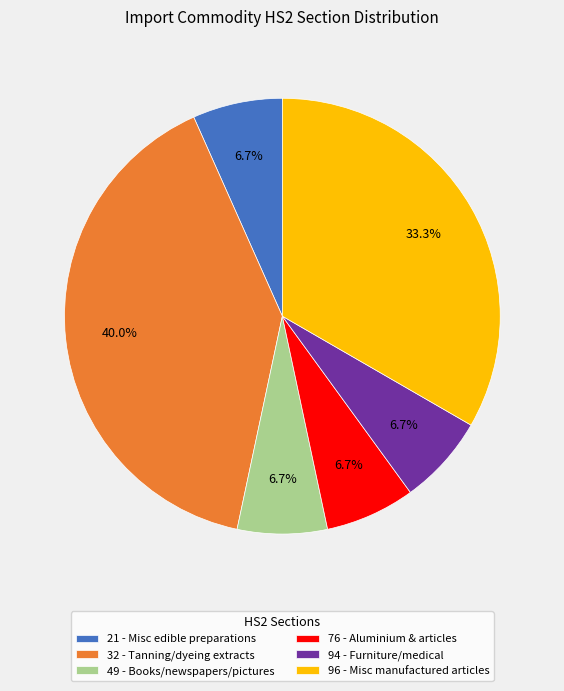

Approximately how many times larger is the value at 96 - Misc manufactured articles compared to 76 - Aluminium & articles?

5.0